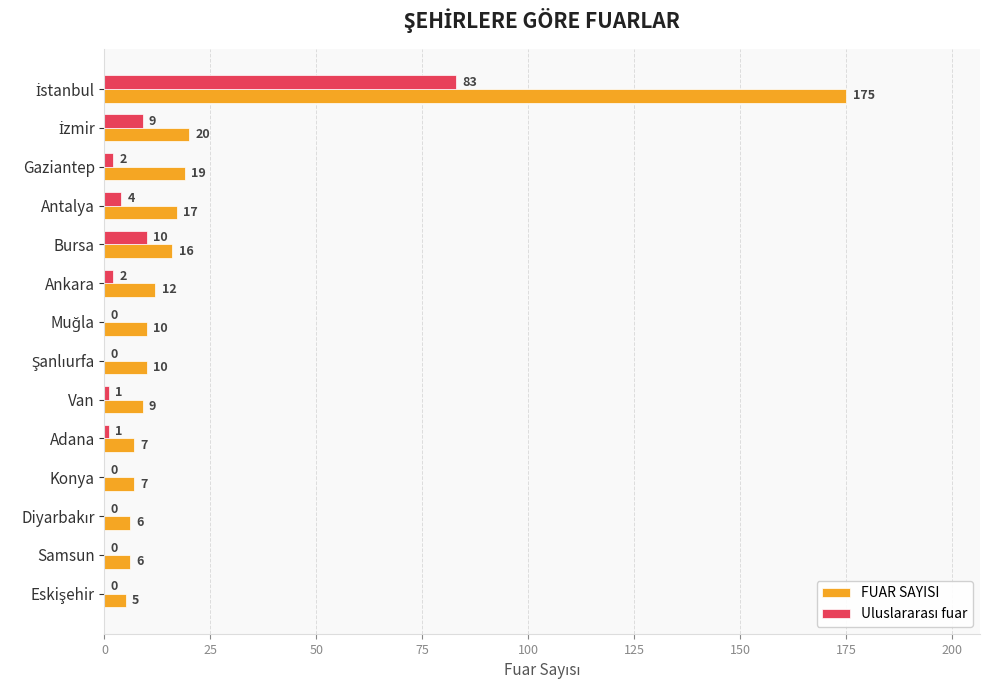

Is it true that FUAR SAYISI equals 16 at Bursa?

True